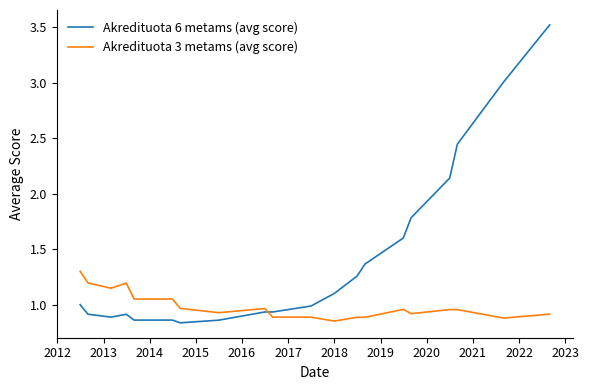

What is the difference between the maximum and minimum values in the Akredituota 6 metams (avg score) series?

2.7